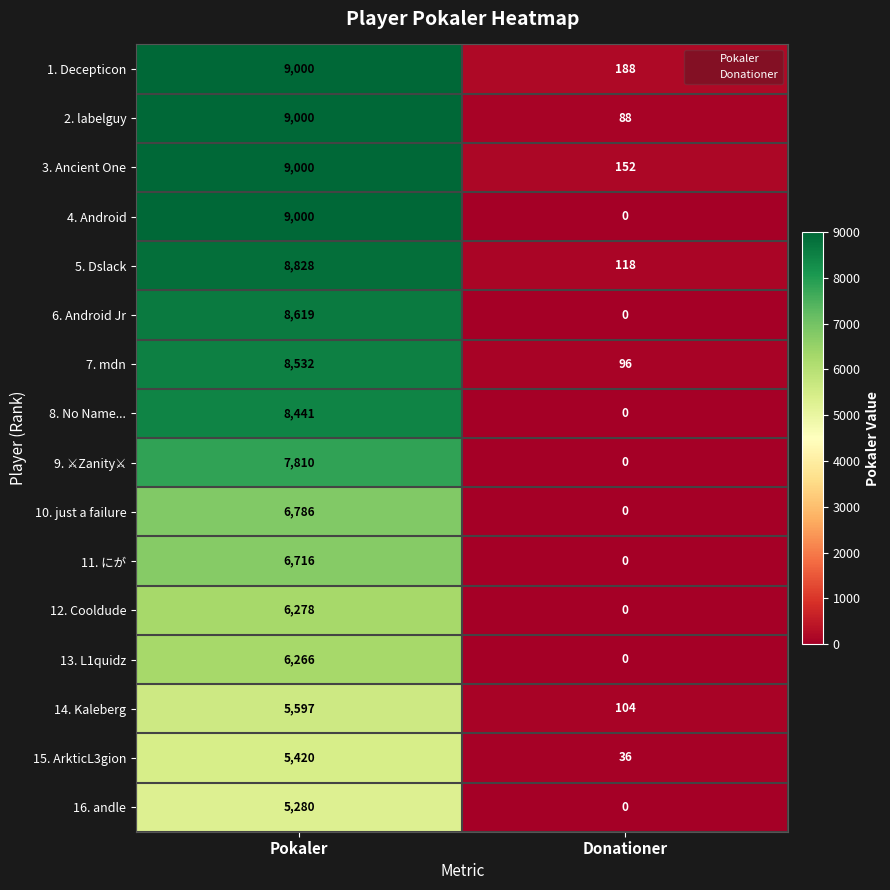

Which series has the widest spread of values?

4. Android